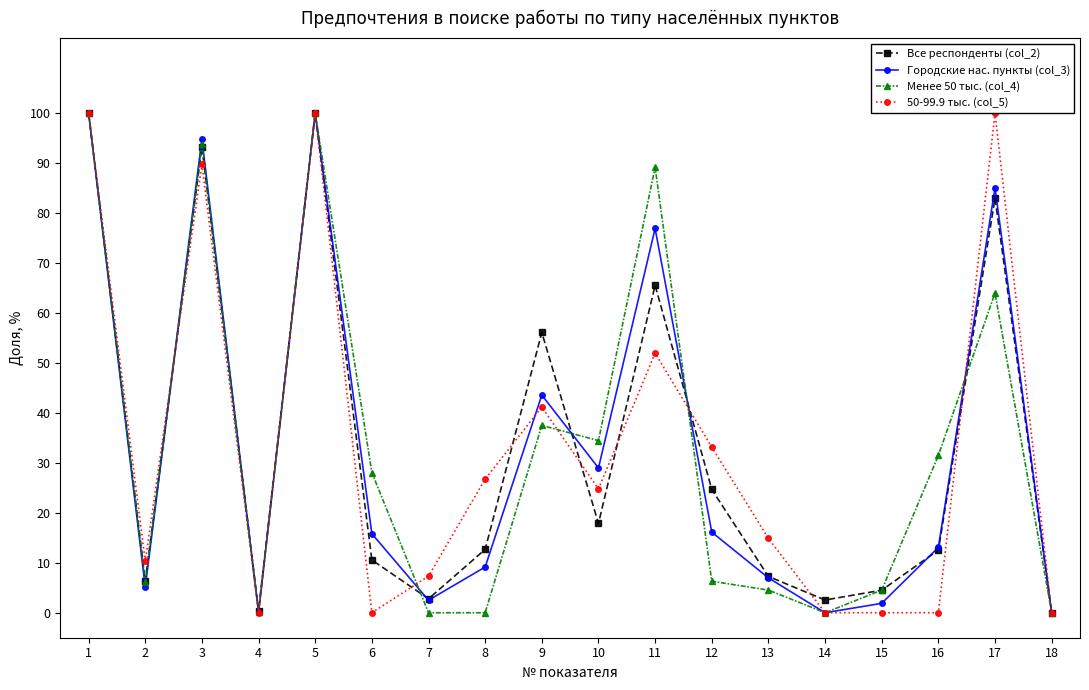

Is the value of Менее 50 тыс. (col_4) at 10 greater than the value of Все респонденты (col_2) at 2?

Yes